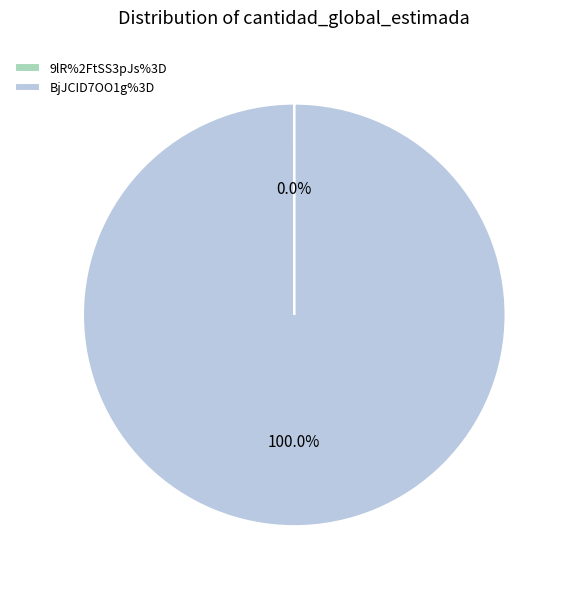

Is BjJCID7OO1g%3D the majority of the pie?

Yes